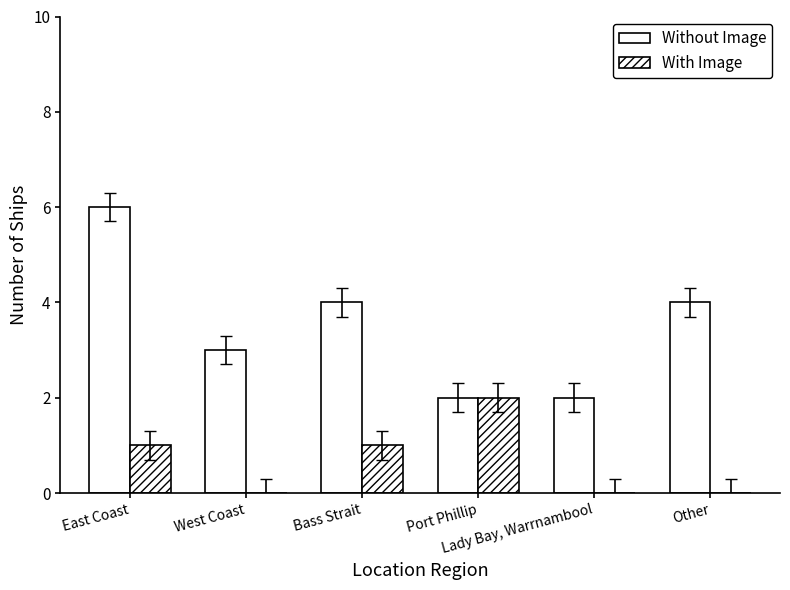

Where does the Without Image series first go above 4?

East Coast